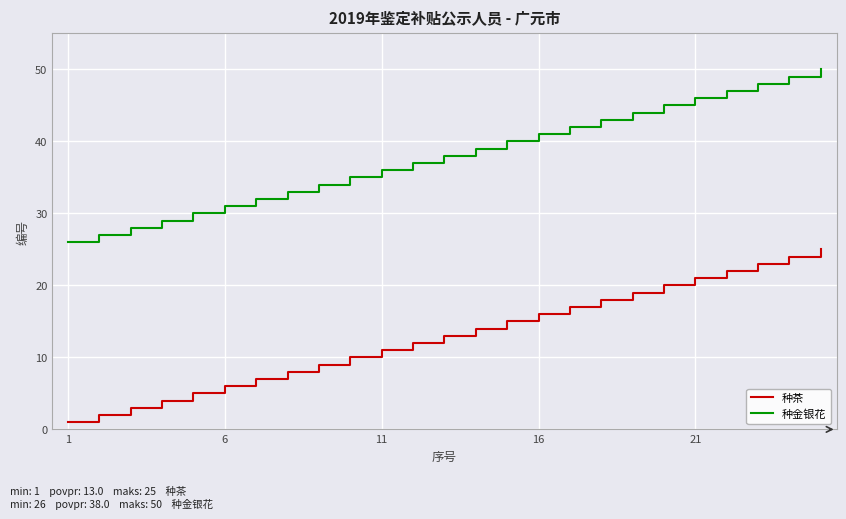

Is this an area chart (filled region under the line)?

No